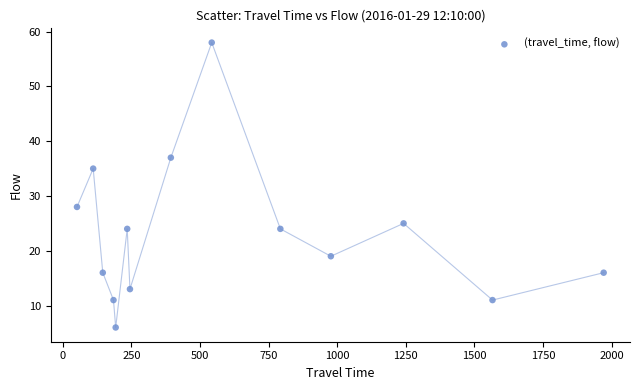

What Y value in the scatter plot is closest to 32?

35